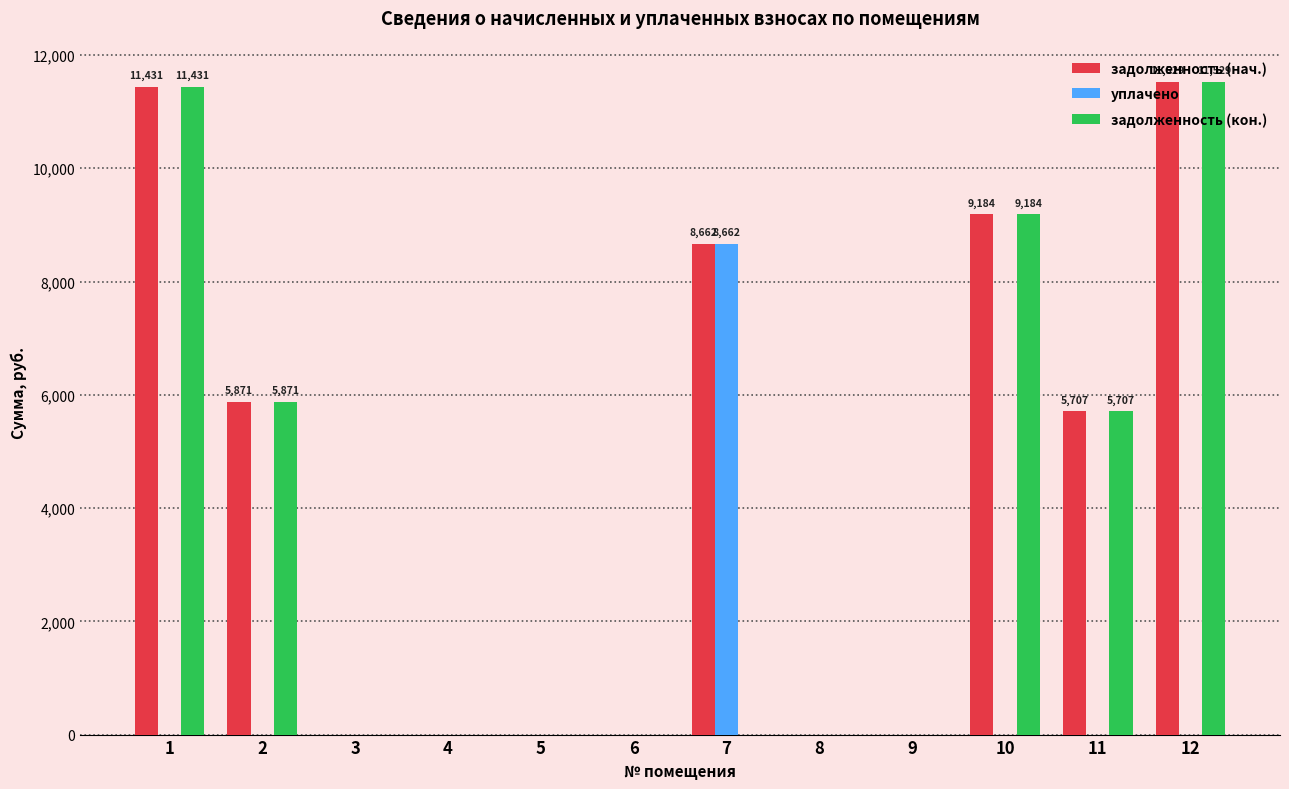

What is the total value across all series at 11?

11414.4